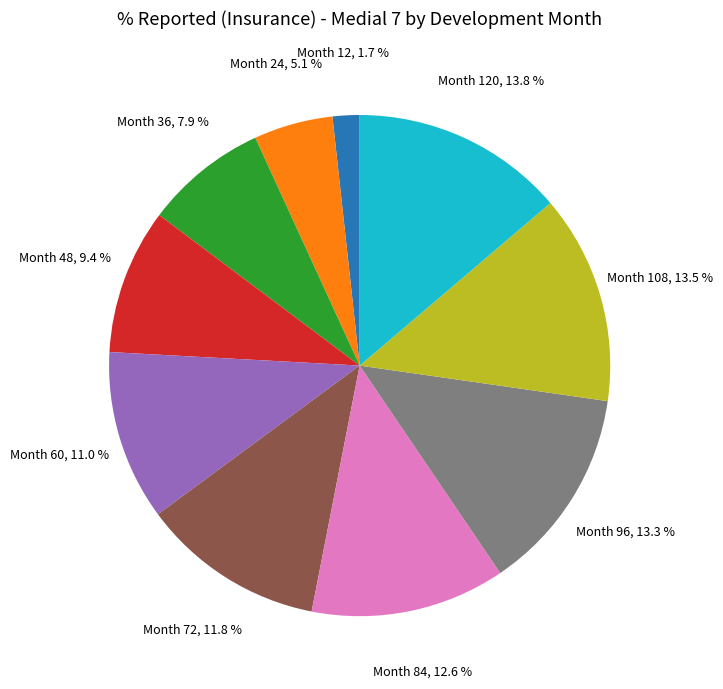

Does any single category account for the majority?

No